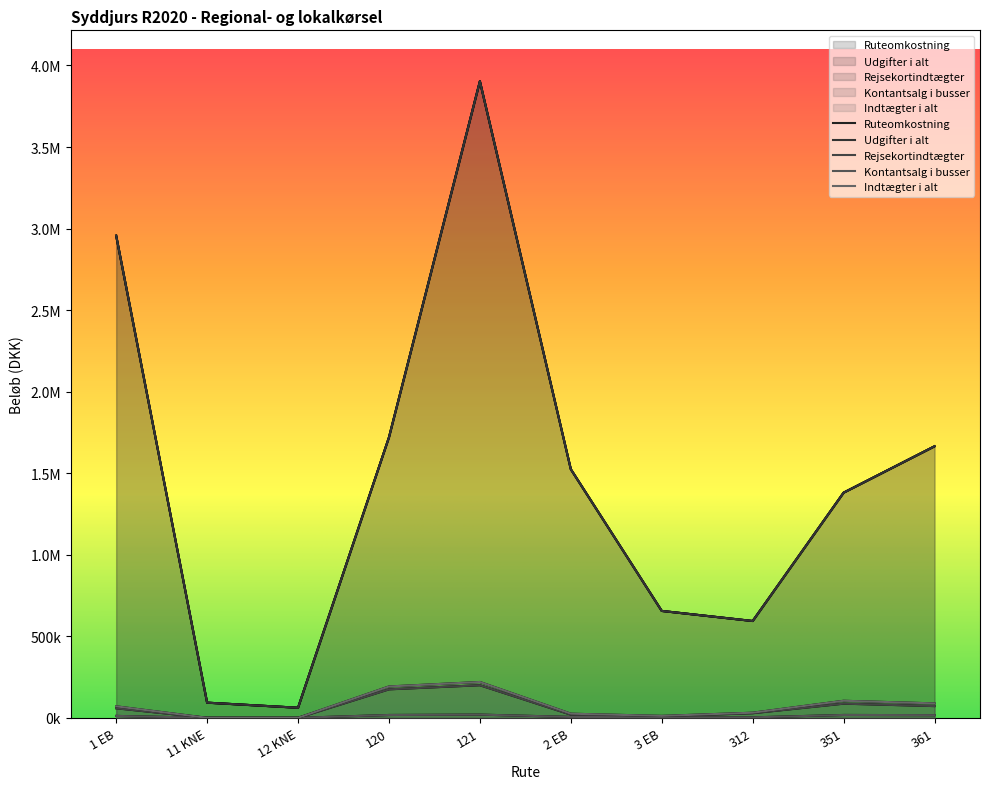

What is the sum of the Kontantsalg i busser values at 121 and 361?

36141.1